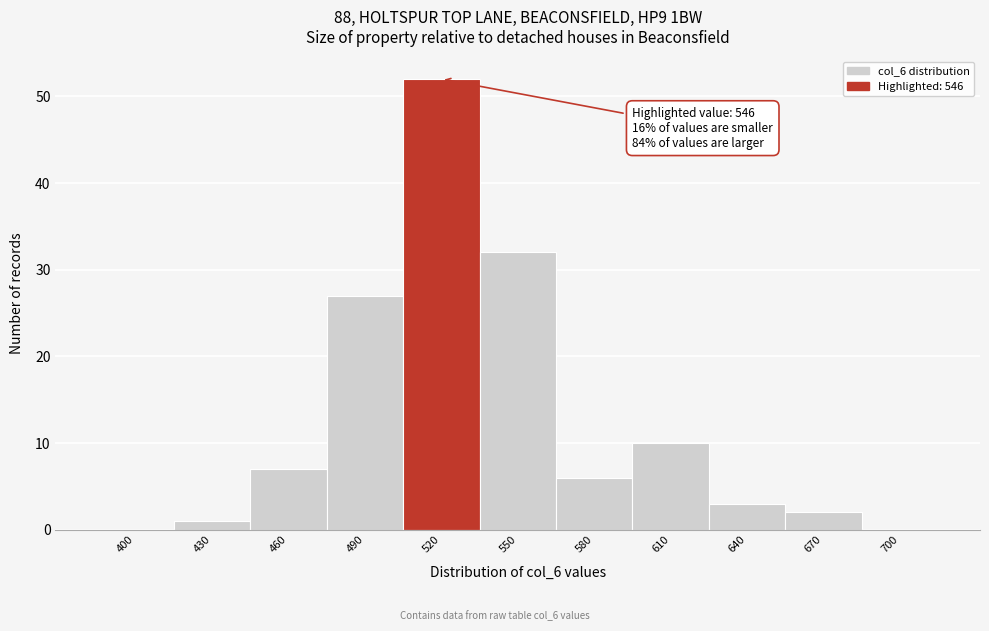

Reading left to right, extract all data points from this chart.

400=0	430=1	460=7	490=27	520=52	550=32	580=6	610=10	640=3	670=2	700=0